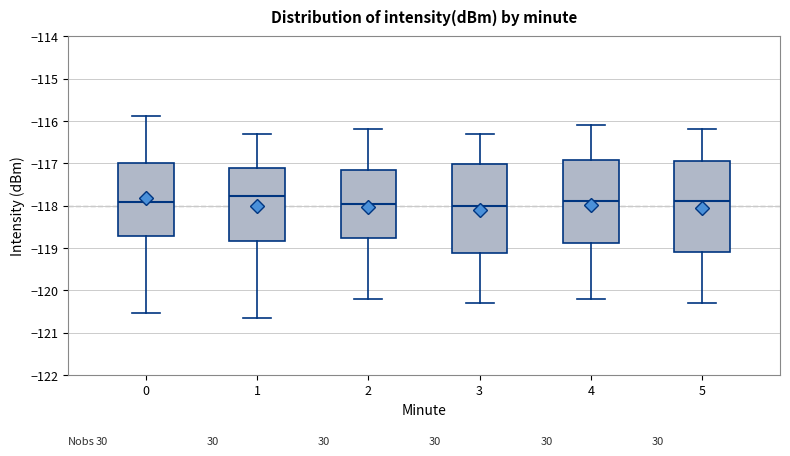

Which box has the highest median line?

1